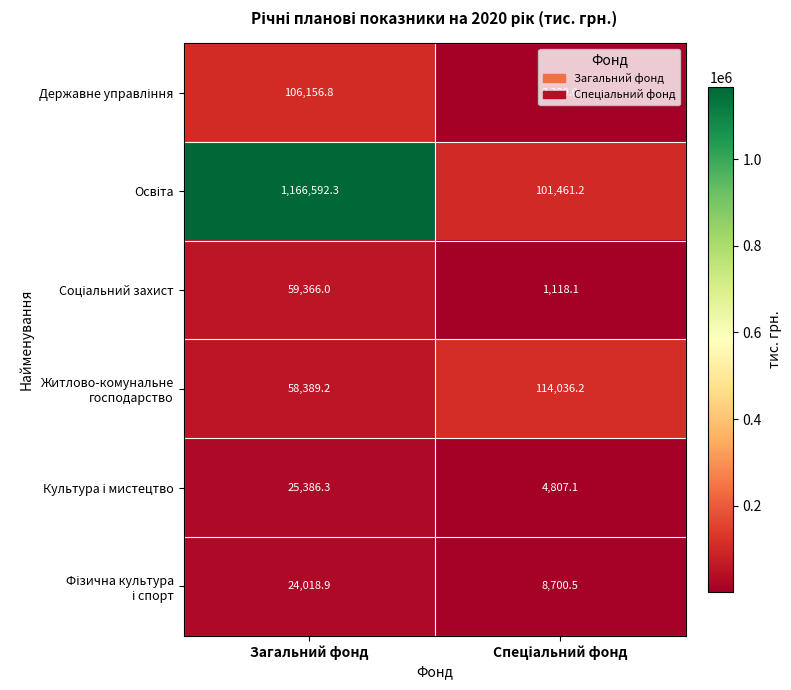

At which category is the sum across all series the highest?

Загальний фонд